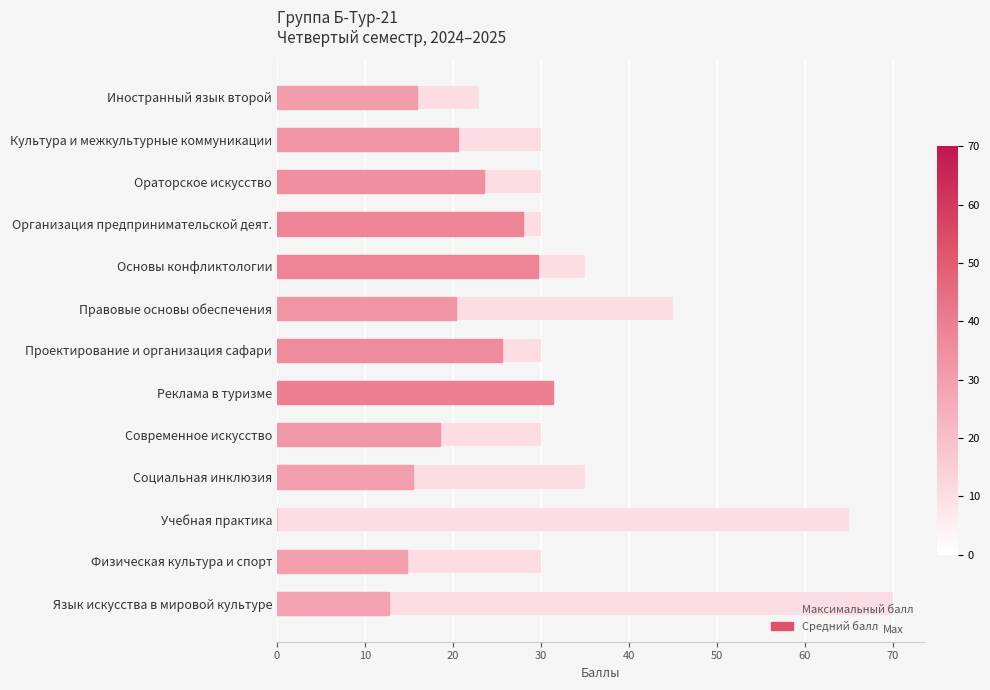

What value does the Средний балл series have at Язык искусства в мировой культуре?

12.7